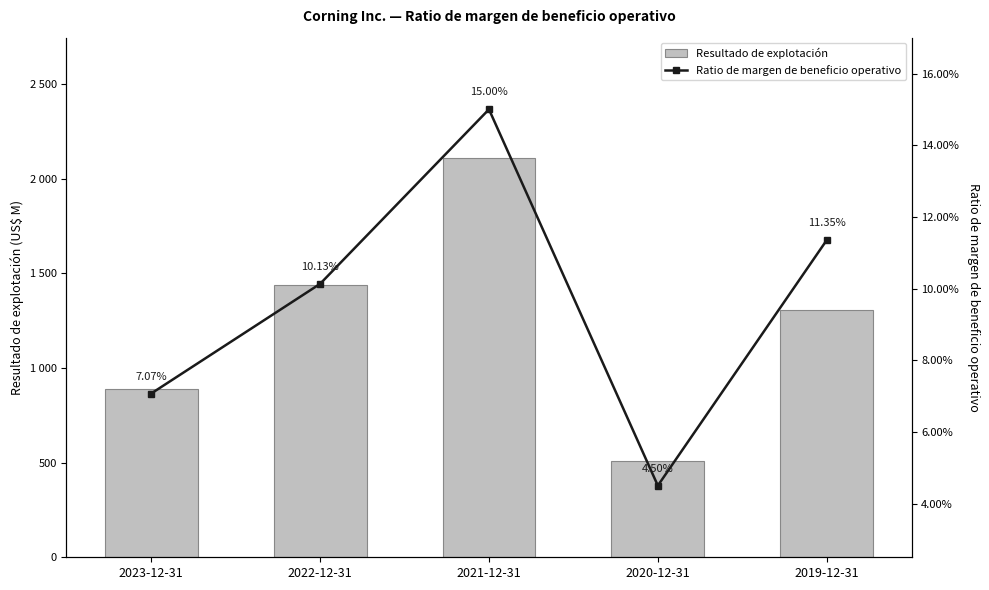

Rank the series by their maximum value, from lowest to highest.

Ratio de margen de beneficio operativo, Resultado de explotación